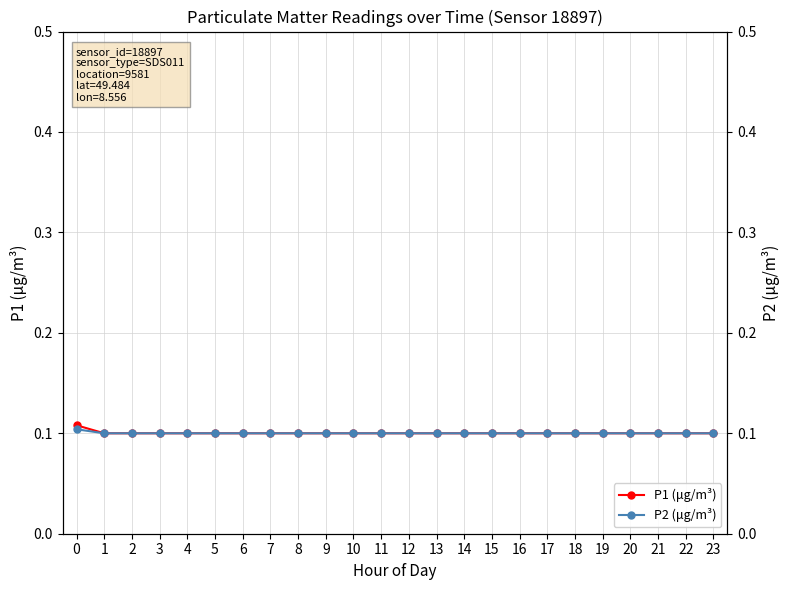

At how many categories does at least one series exceed 0?

24